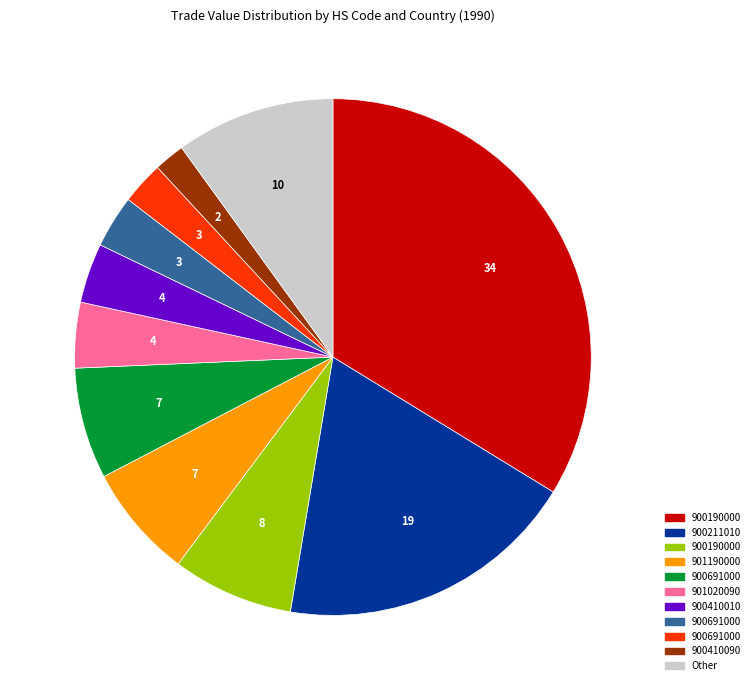

Is there a majority slice in this chart?

No